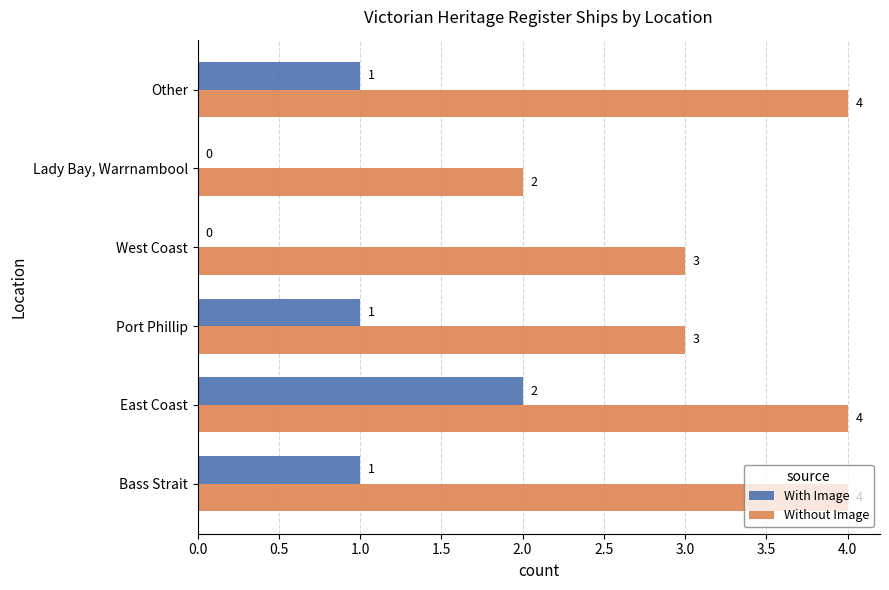

How many distinct data groups are displayed?

2